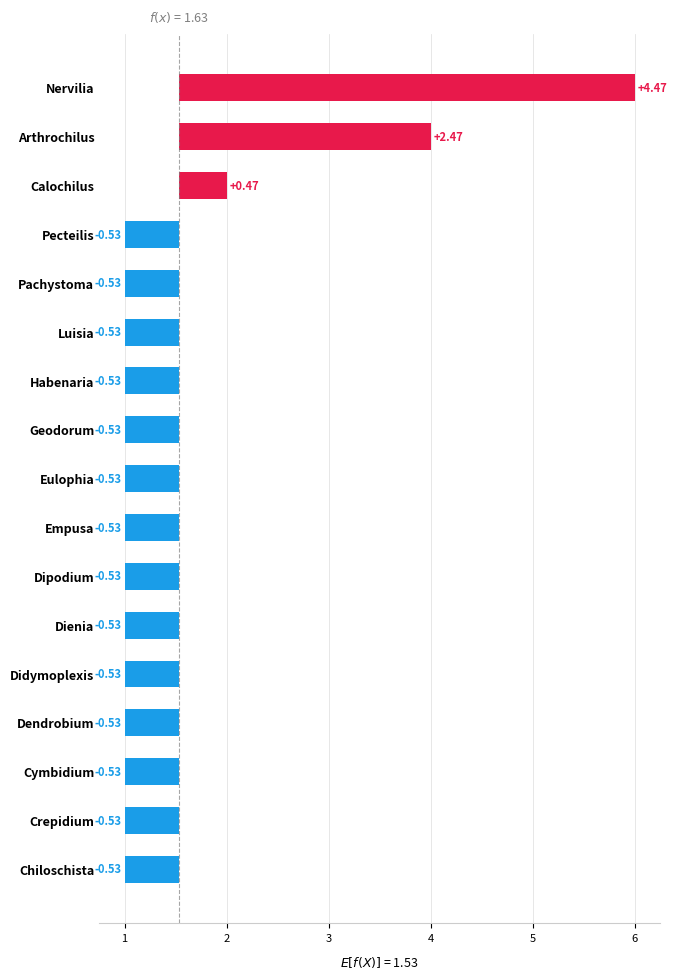

Count the number of data series in this chart.

1